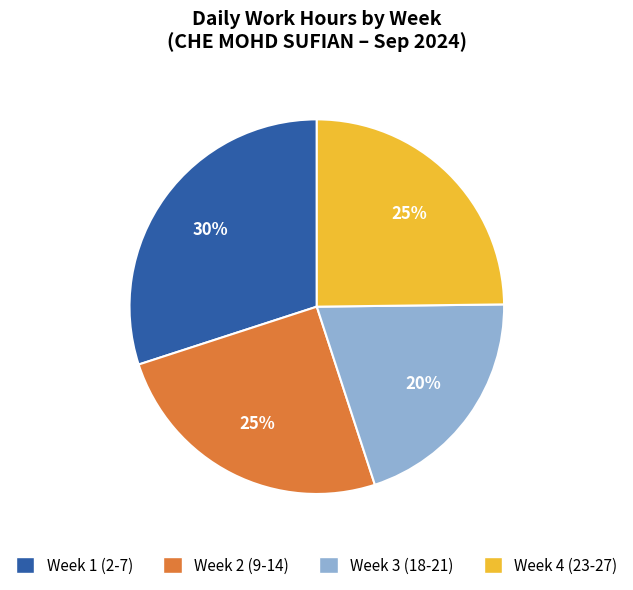

The Week 3 (18-21) slice represents 20% of the pie. True or false?

True